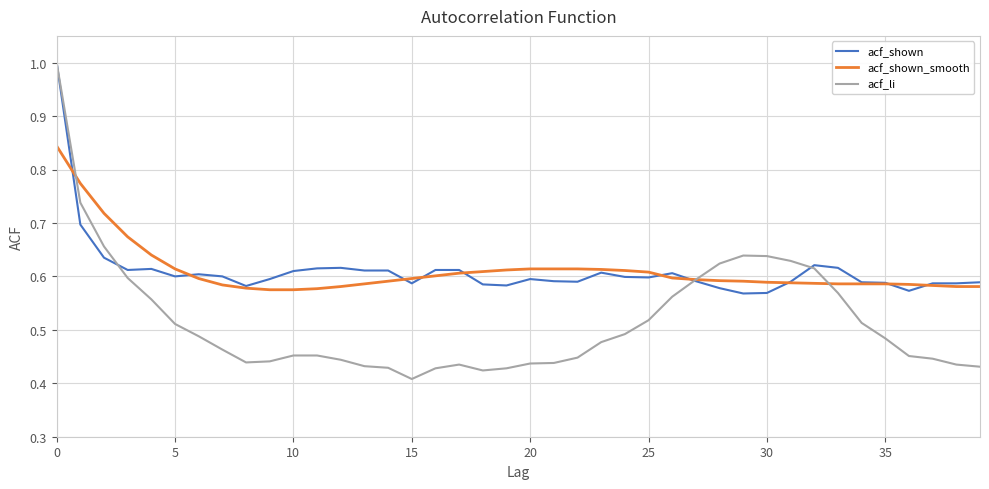

Which series has the largest range (max minus min)?

acf_li